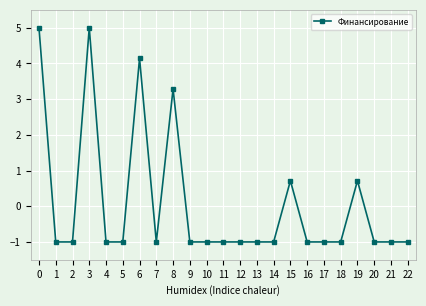

The chart shows a value of -1.4 at 17. True or false?

False